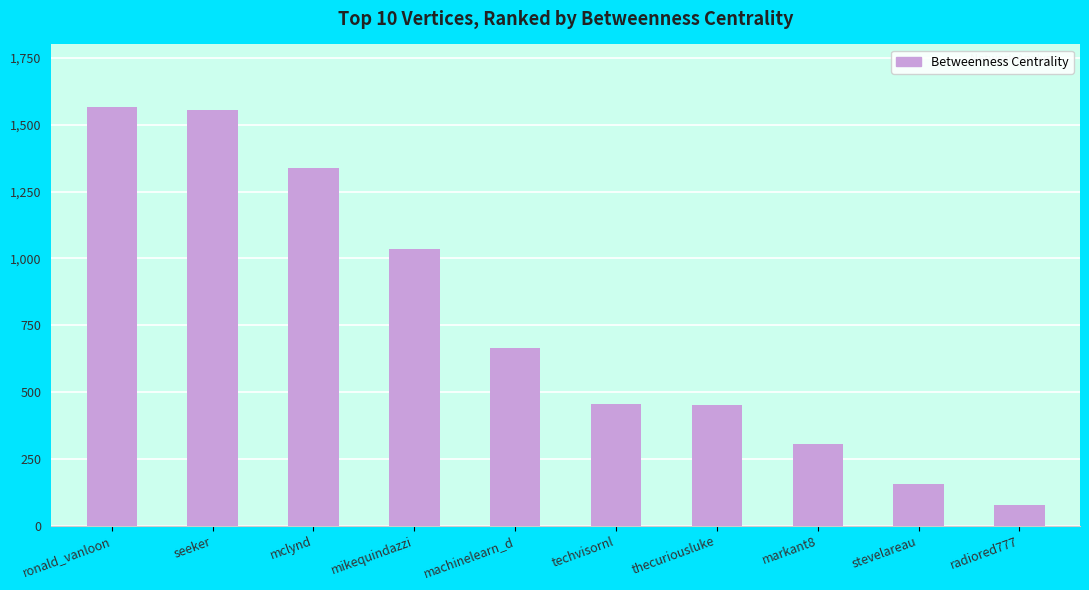

How many values are below 664?

5